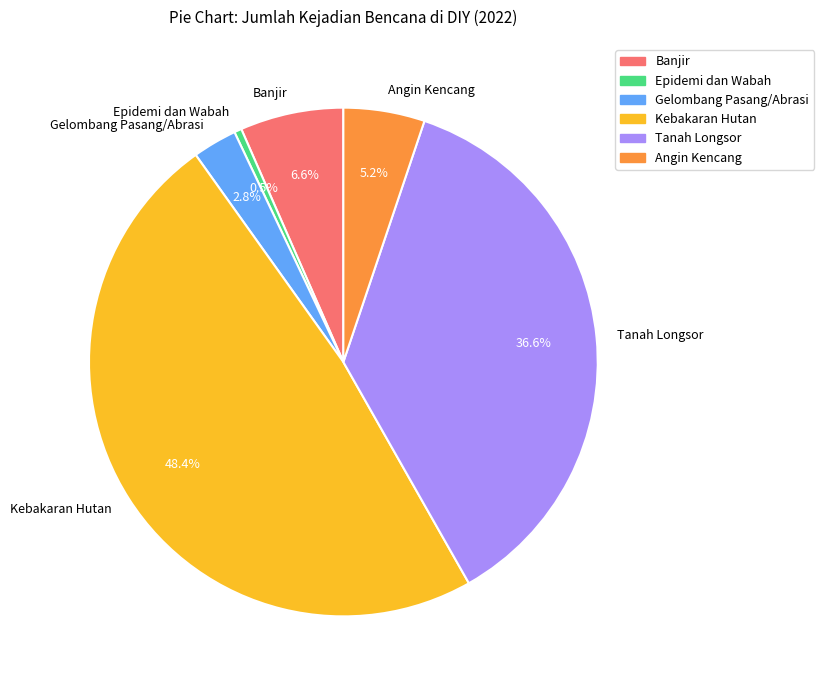

What portion of the pie excludes Epidemi dan Wabah?

99.5%